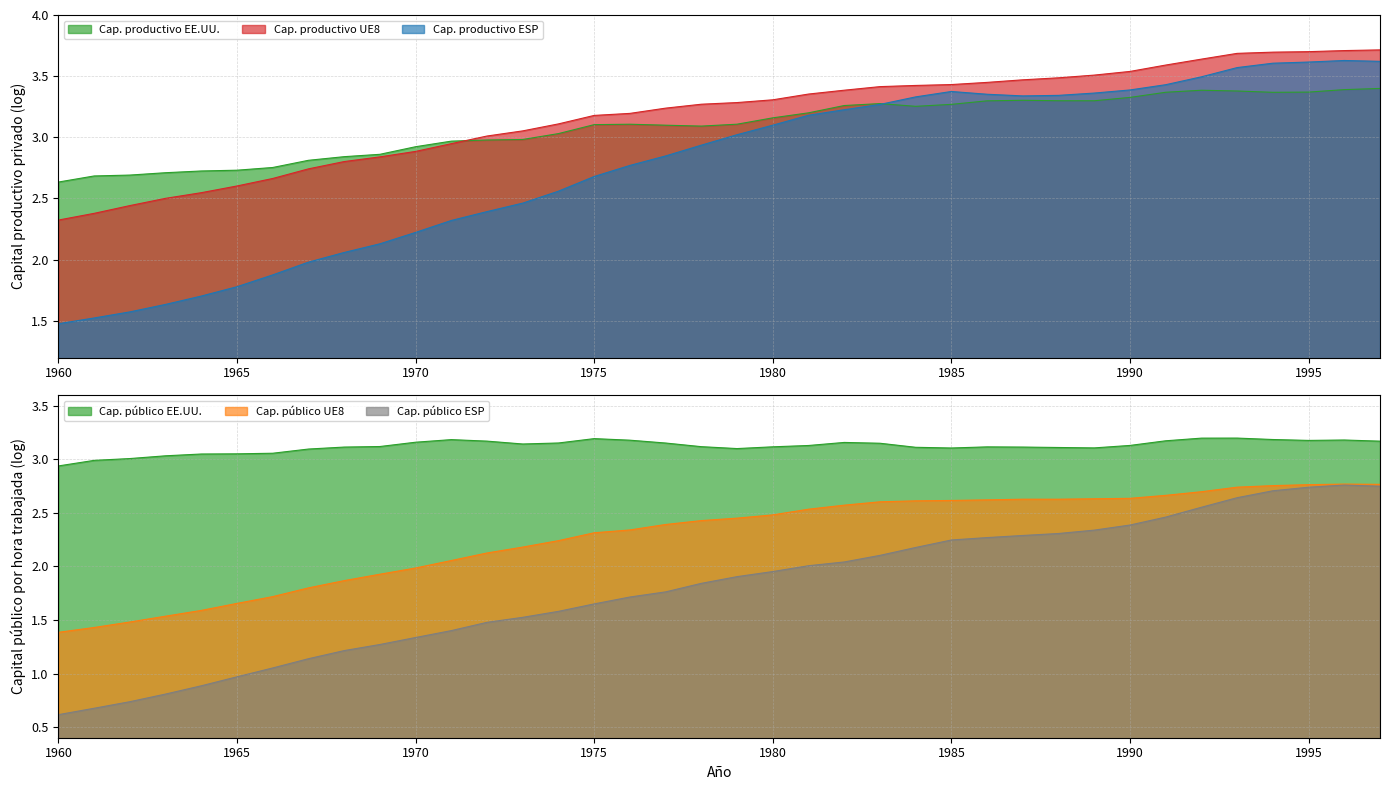

How many distinct data groups are displayed?

6